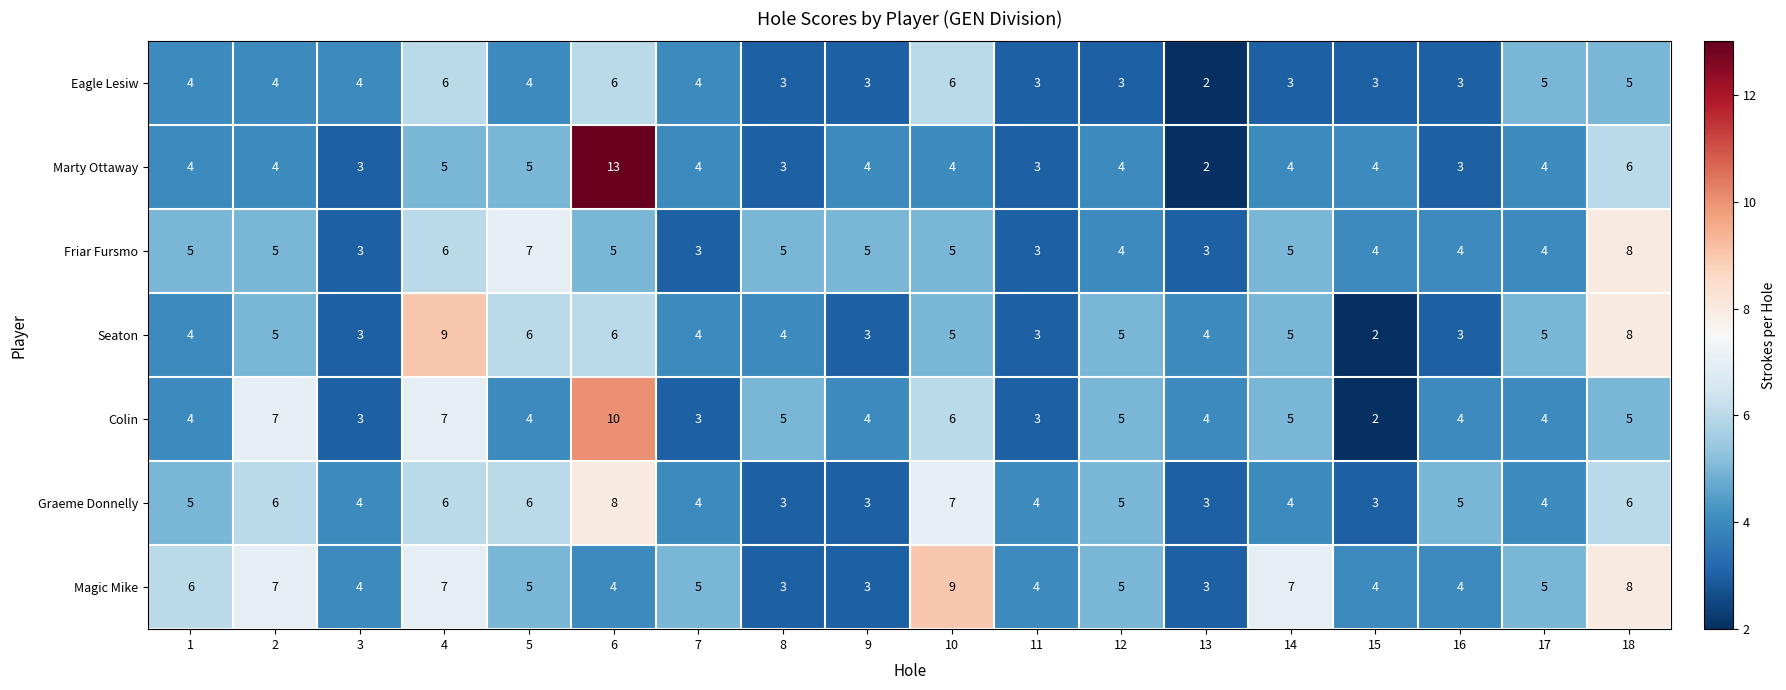

The value of Eagle Lesiw at 1 is 4. True or false?

True